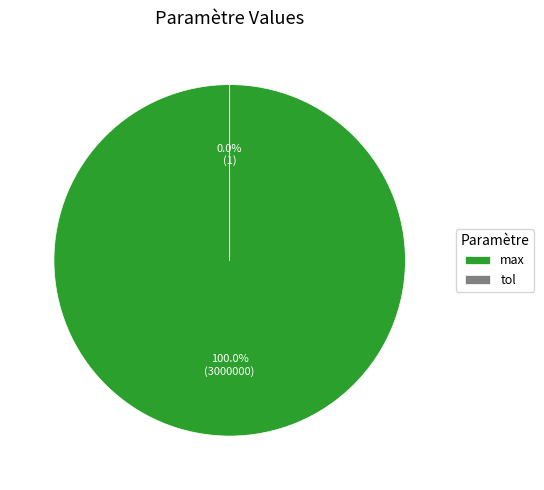

To the nearest percent, what is the difference between the largest and smallest slice percentages?

100%